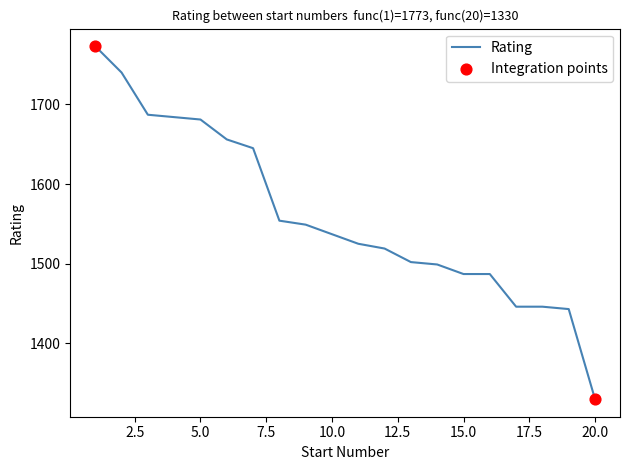

What is the greatest value displayed?

1773